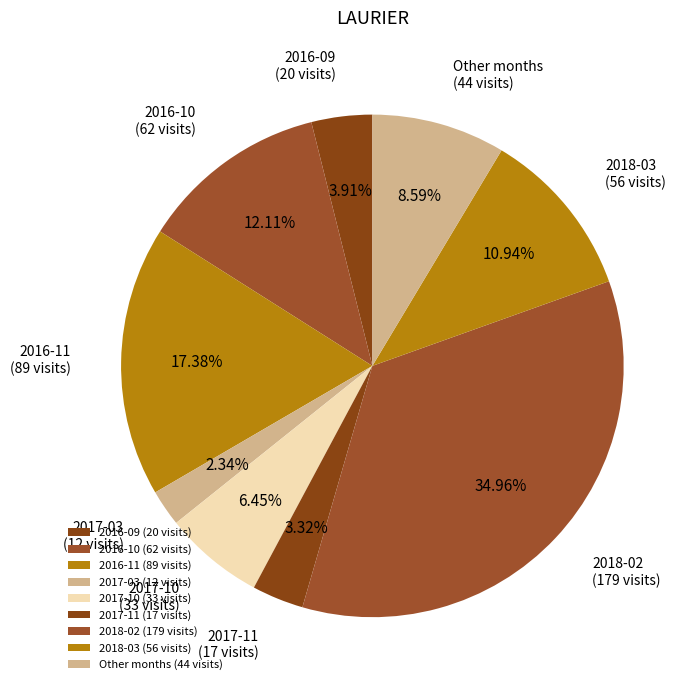

How many segments does this pie chart have?

9